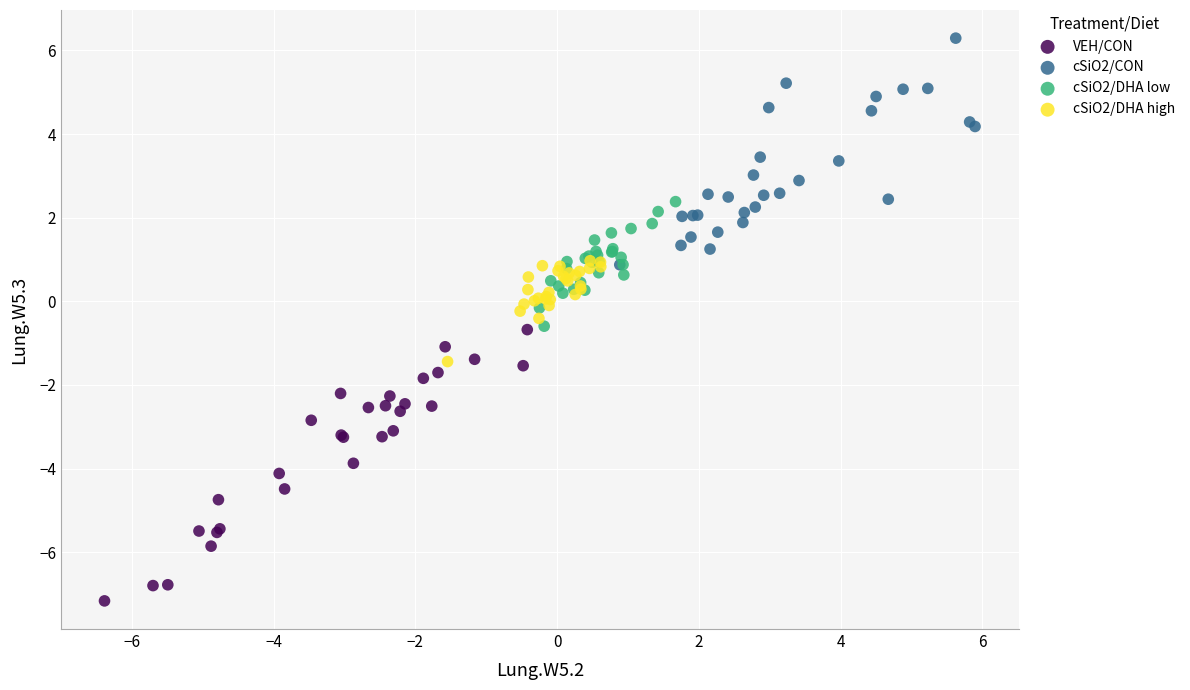

Which series contains the highest Y value?

cSiO2/CON